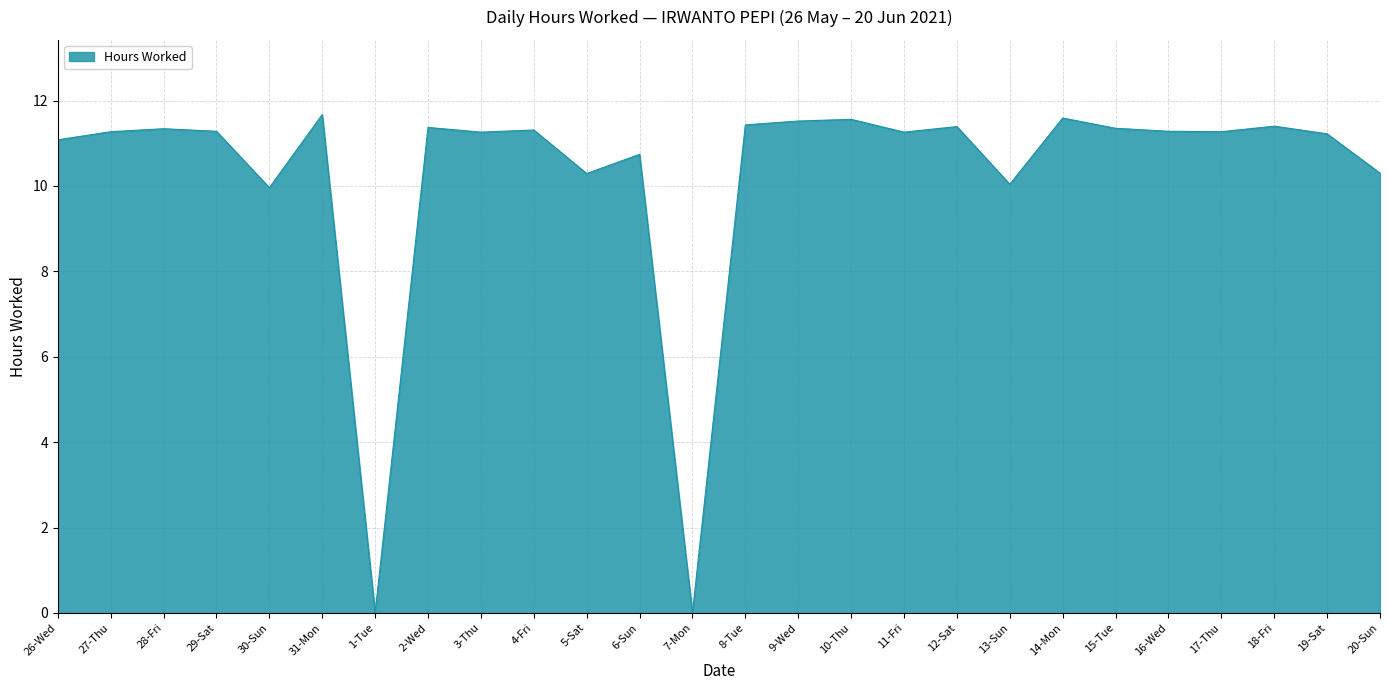

What is the difference between the values at 3-Thu and 7-Mon?

11.3